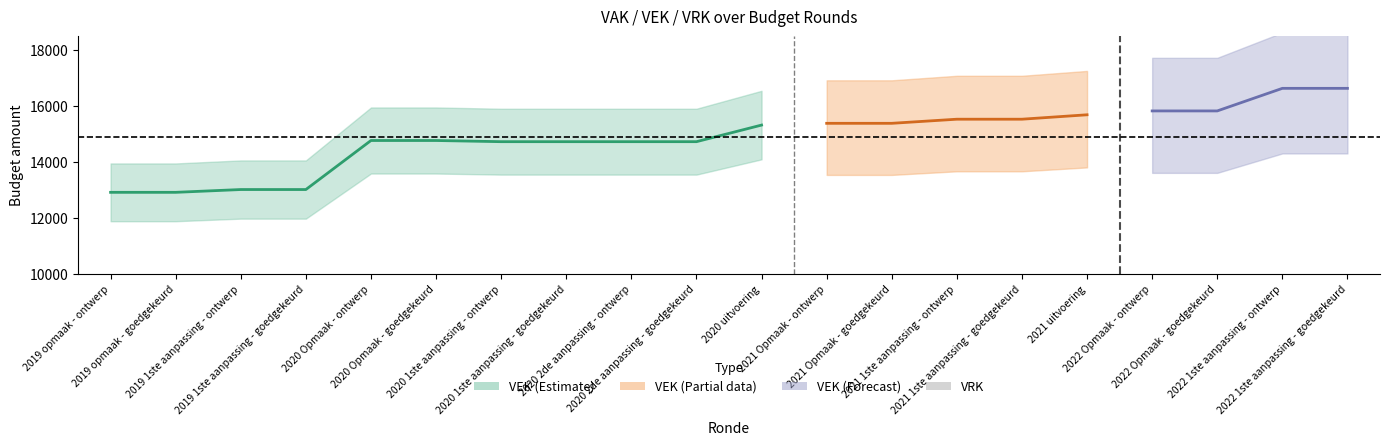

Reading left to right, what are all the values shown in this chart?

VEK: 12916	12916	13016	13016	14770	14770	14728	14728	14728	14728	15322	15385	15385	15532	15532	15690	15828	15828	16636	16636
VRK: 0	0	0	0	0	0	0	0	0	0	0	0	0	0	0	0	0	0	0	0